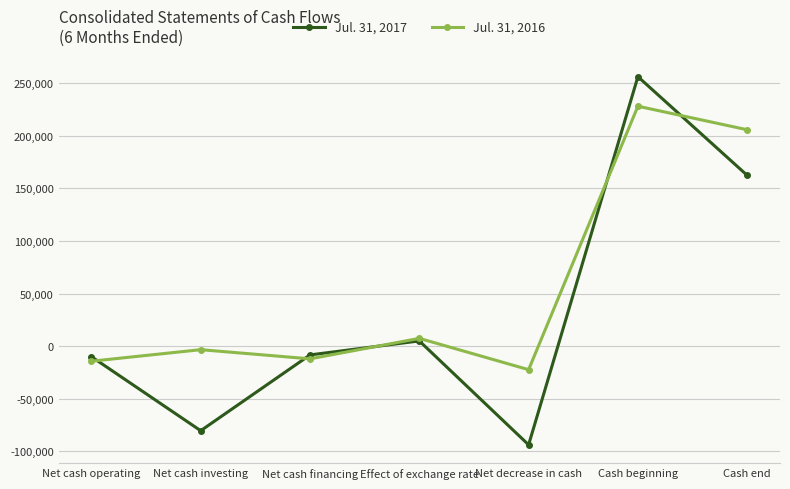

Which series has the largest total across all categories?

Jul. 31, 2016